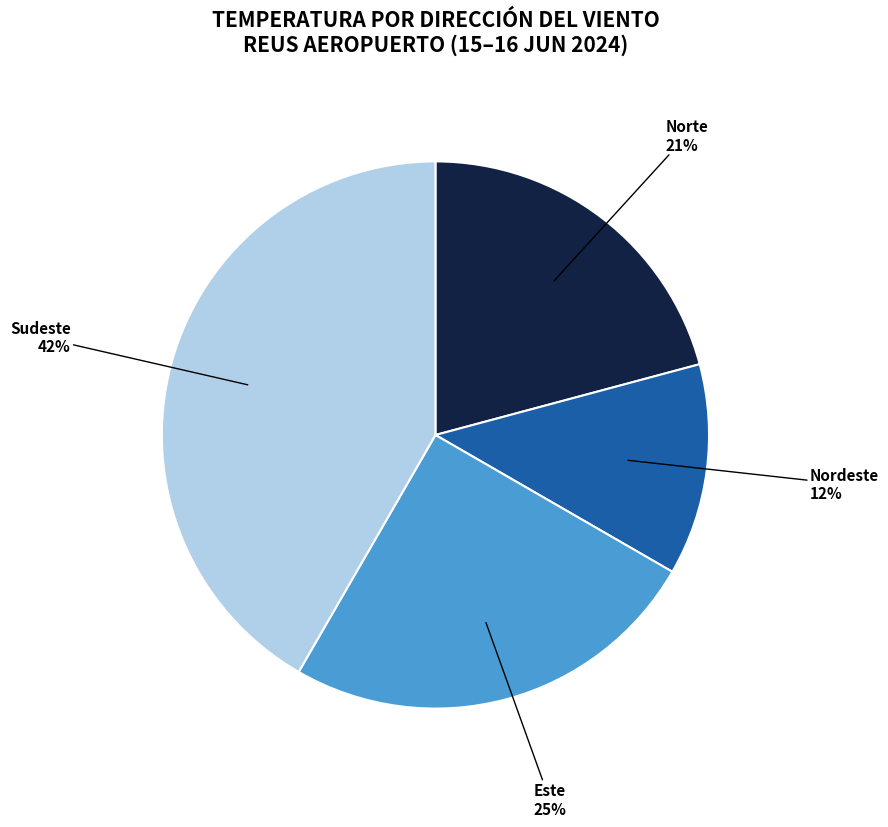

To the nearest percent, what is the average slice percentage?

25%